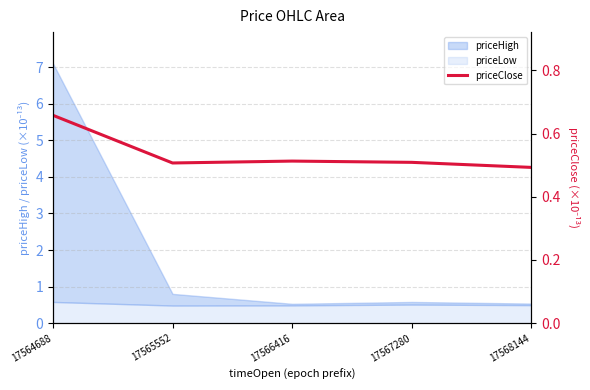

What is the lowest value of the priceLow series?

0.5